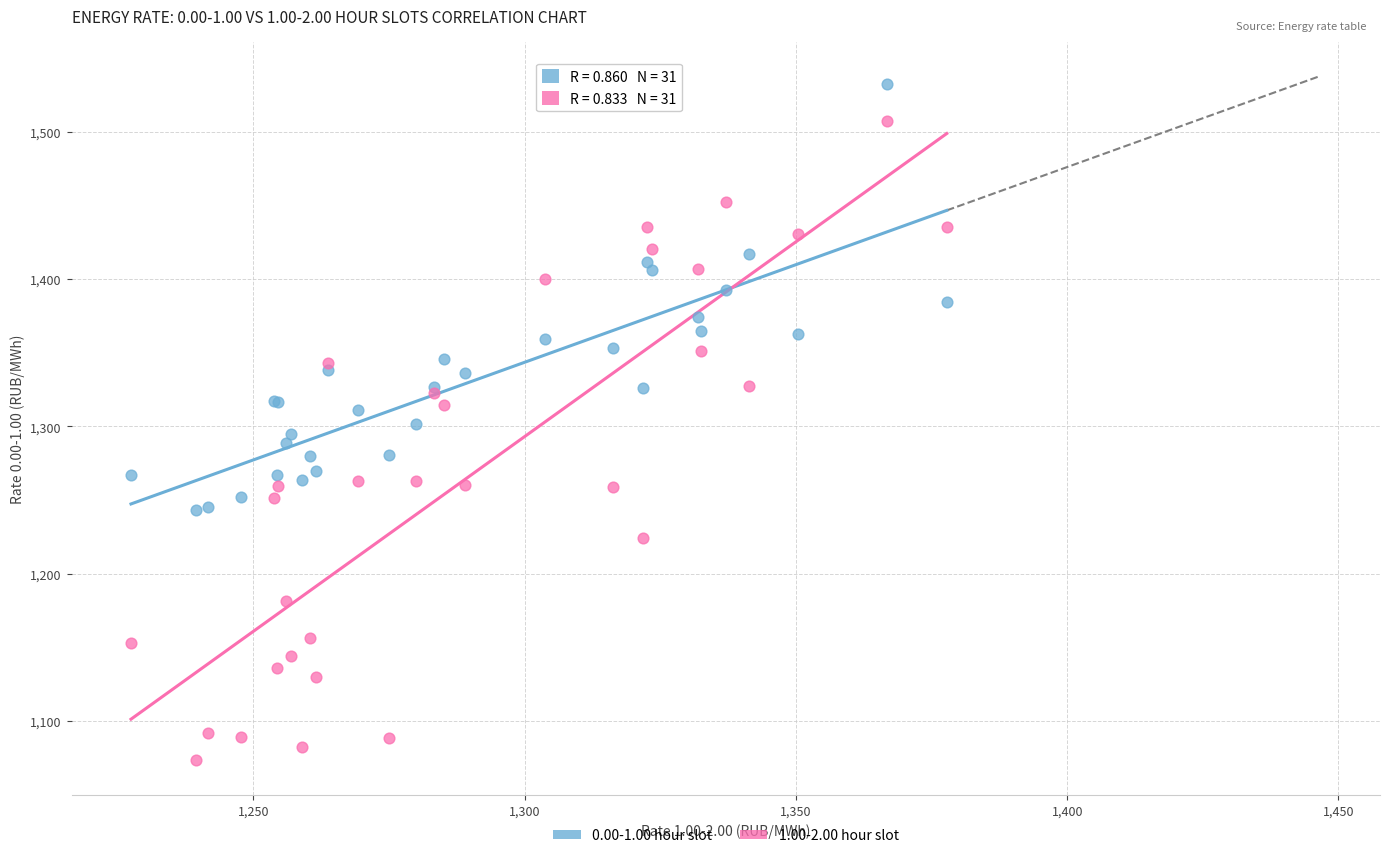

What are all the series names shown in the legend?

0.00-1.00 hour slot, 1.00-2.00 hour slot